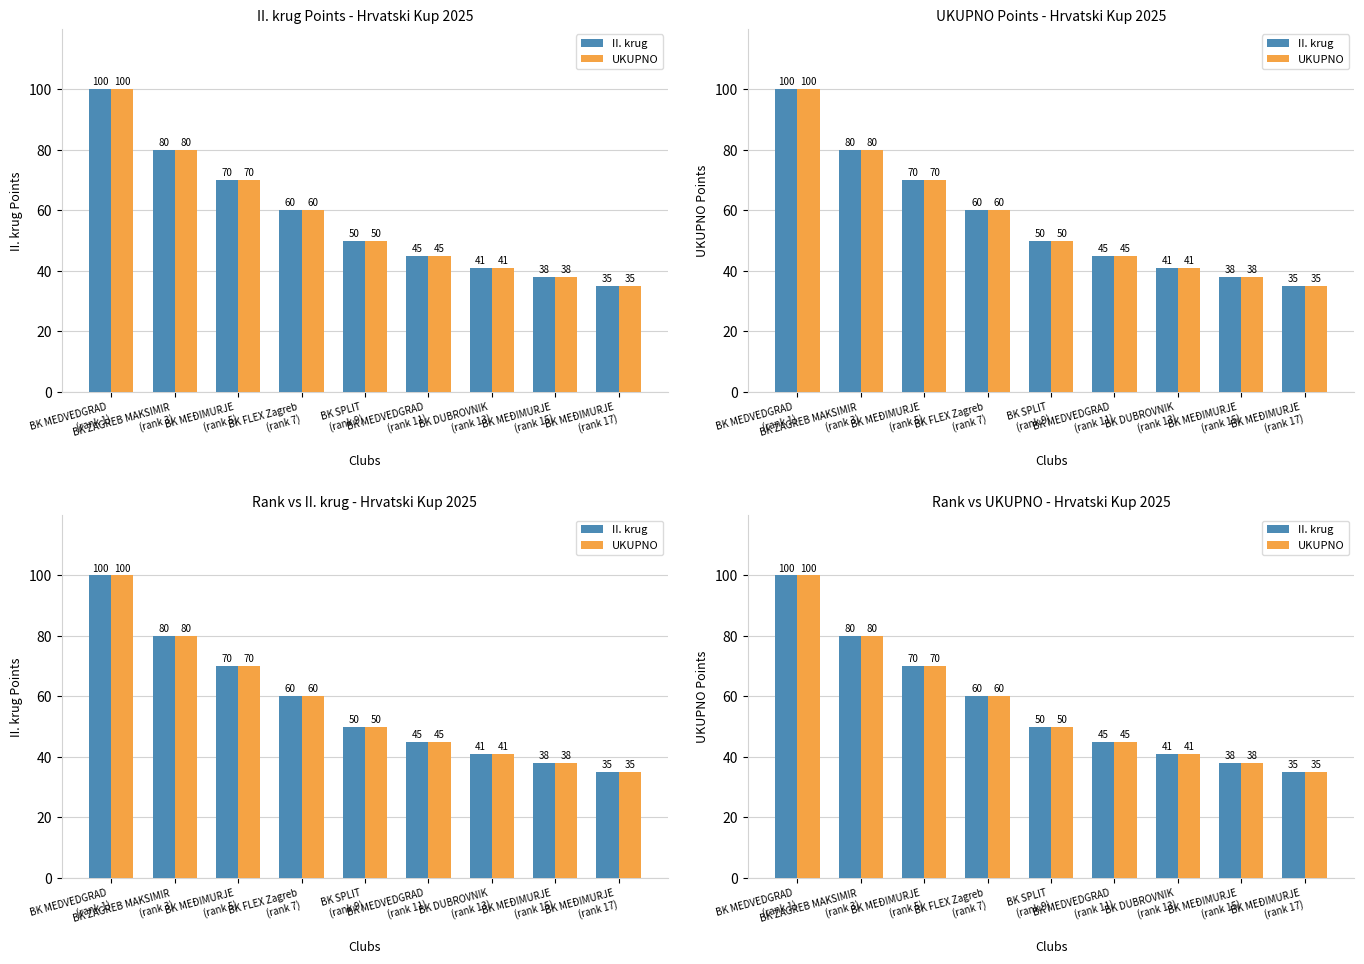

Which series has the largest total across all categories?

II. krug